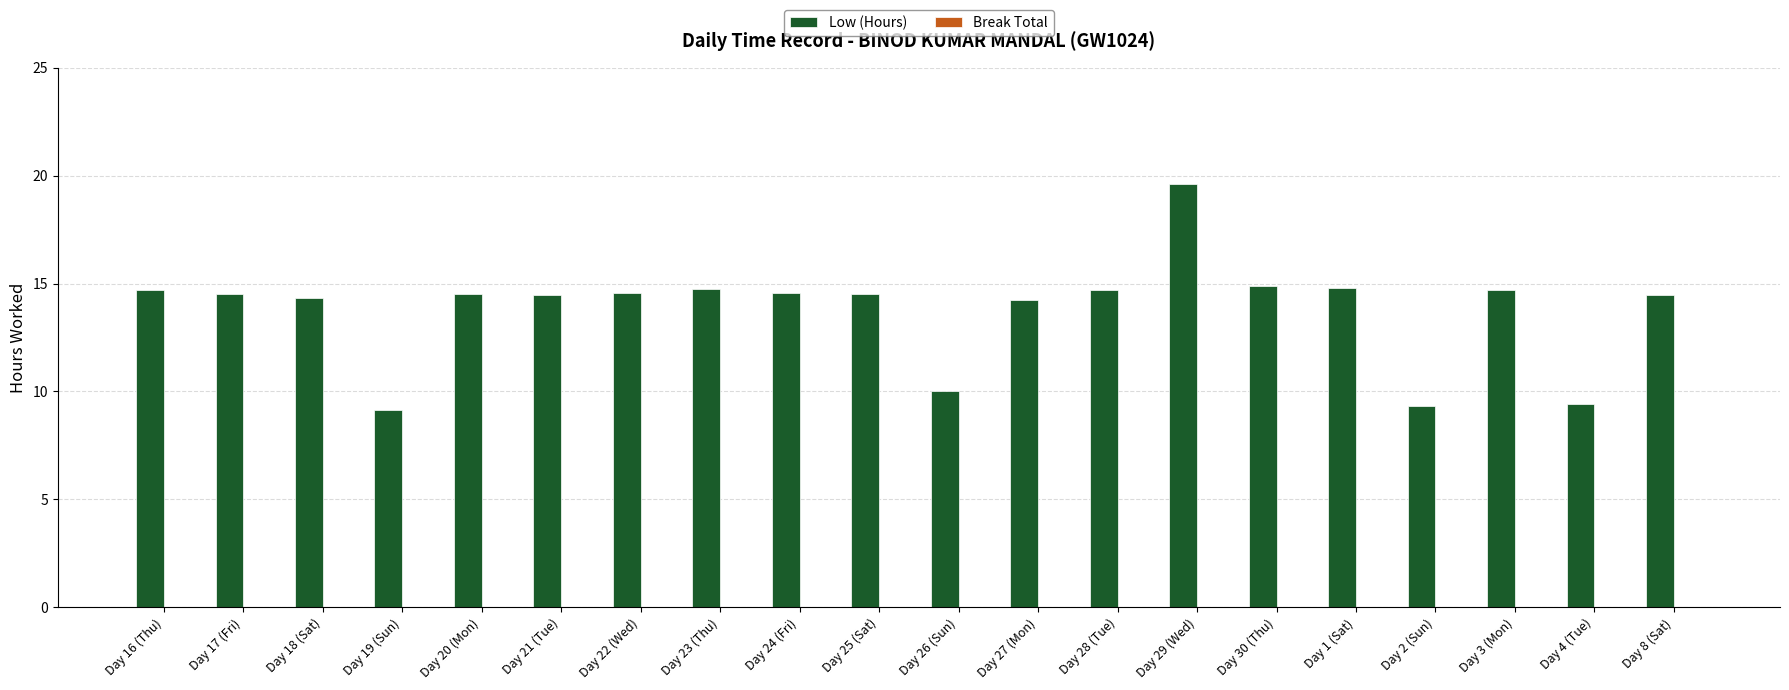

What is the difference between the maximum and second lowest values?

10.3